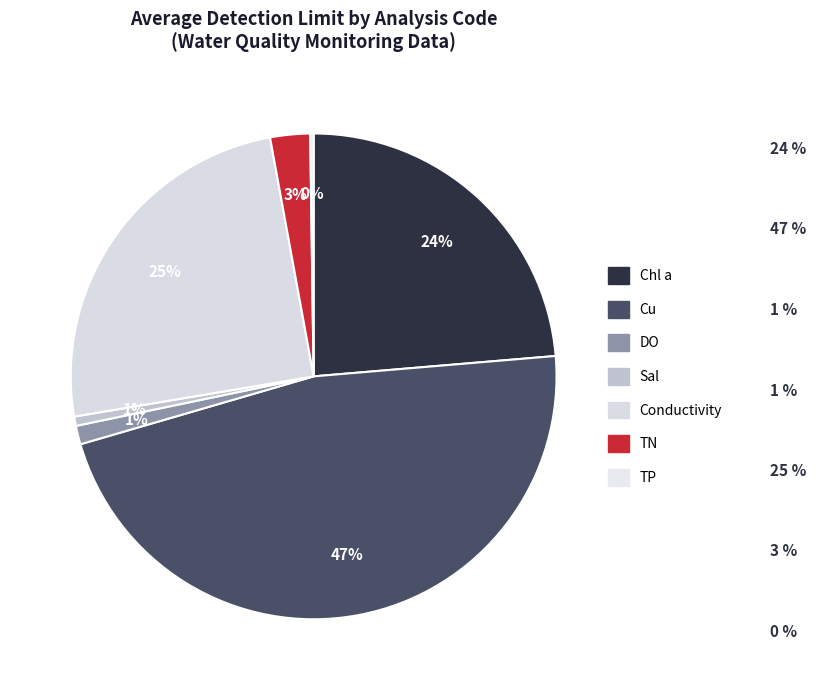

To the nearest percent, what is the combined percentage of TP and Chl a?

24%